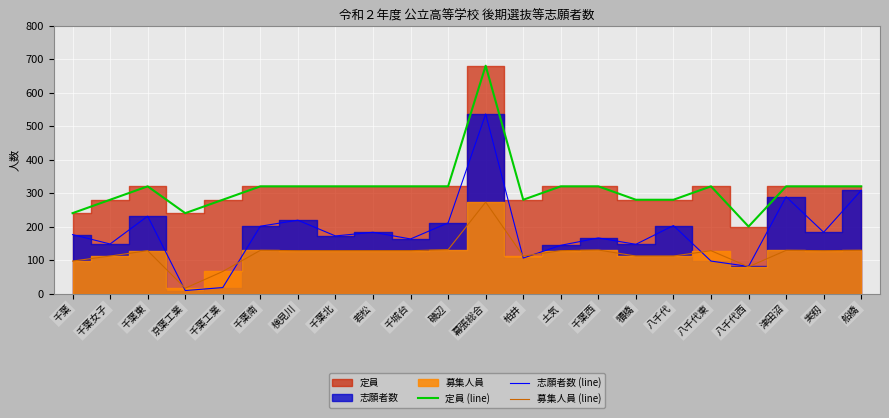

Is it true that 定員 (line) equals 550 at 検見川?

False